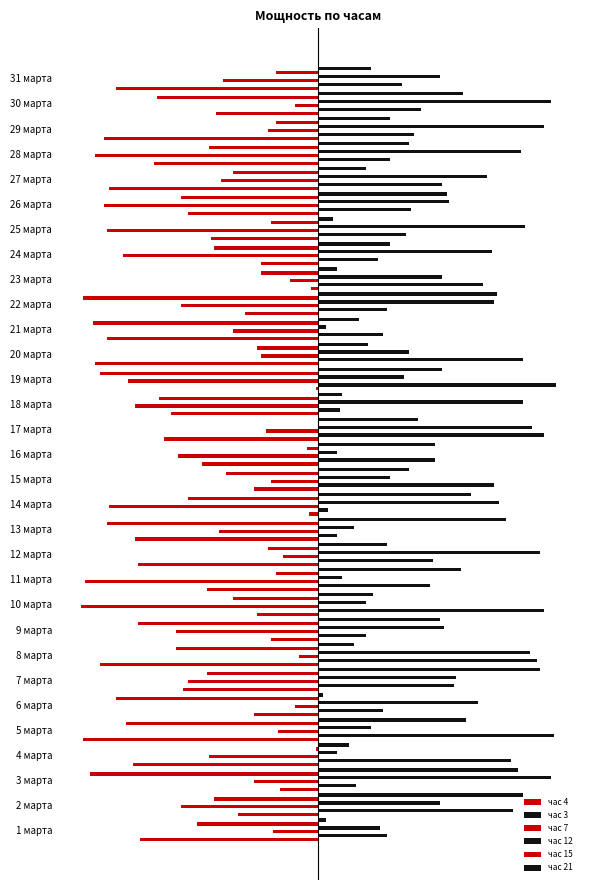

How many values in the час 3 series are below 43?

15